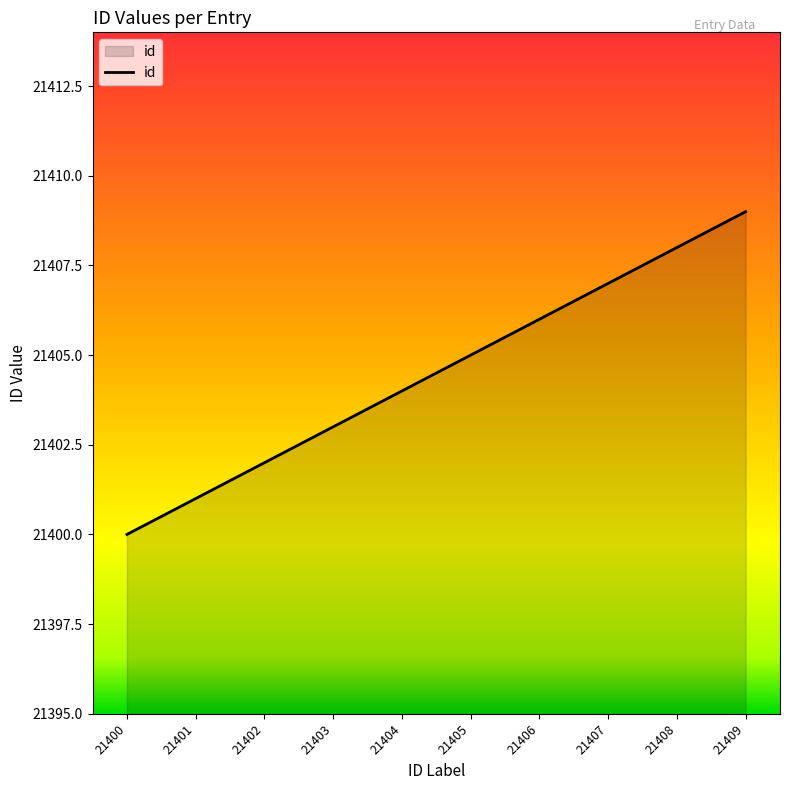

Where is the data nearest to the value 21404?

21404